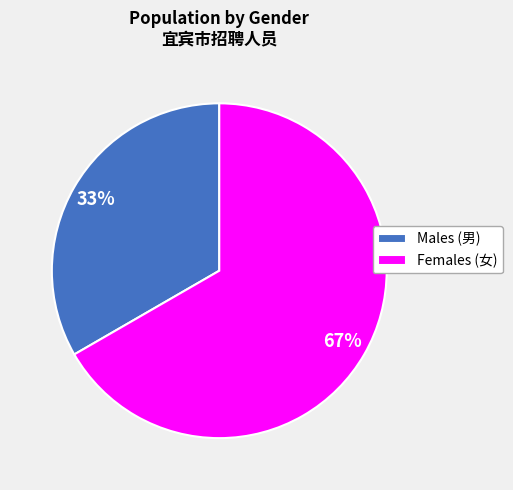

Between Females (女) and Males (男), which is larger?

Females (女)